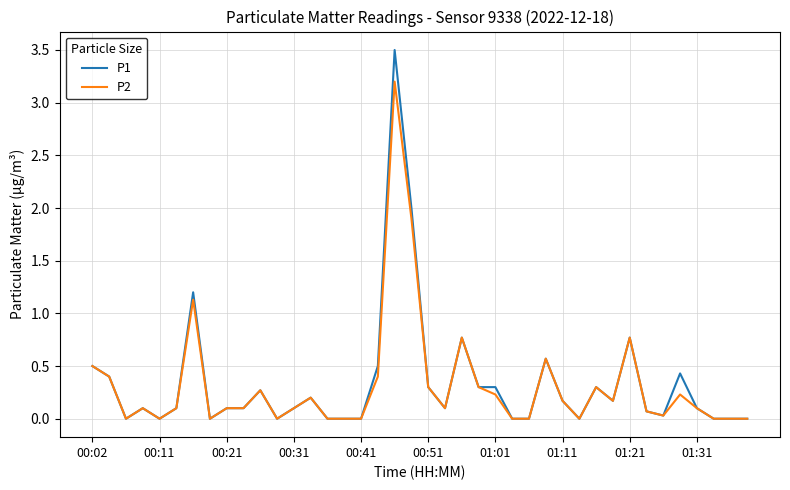

Does the chart have visible grid lines?

Yes